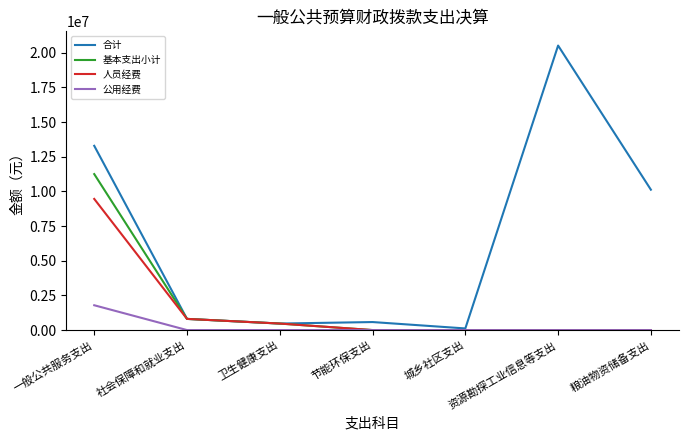

Reading left to right, transcribe all the data shown in this chart.

合计: 一般公共服务支出=13289910.5	社会保障和就业支出=806400.0	卫生健康支出=470400.0	节能环保支出=578879.8	城乡社区支出=117919.8	资源勘探工业信息等支出=20520000.0	粮油物资储备支出=10124520.0
基本支出小计: 一般公共服务支出=11250338.8	社会保障和就业支出=806400.0	卫生健康支出=470400.0	节能环保支出=0.0	城乡社区支出=0.0	资源勘探工业信息等支出=0.0	粮油物资储备支出=0.0
人员经费: 一般公共服务支出=9460053.6	社会保障和就业支出=806400.0	卫生健康支出=470400.0	节能环保支出=0.0	城乡社区支出=0.0	资源勘探工业信息等支出=0.0	粮油物资储备支出=0.0
公用经费: 一般公共服务支出=1790285.3	社会保障和就业支出=0.0	卫生健康支出=0.0	节能环保支出=0.0	城乡社区支出=0.0	资源勘探工业信息等支出=0.0	粮油物资储备支出=0.0